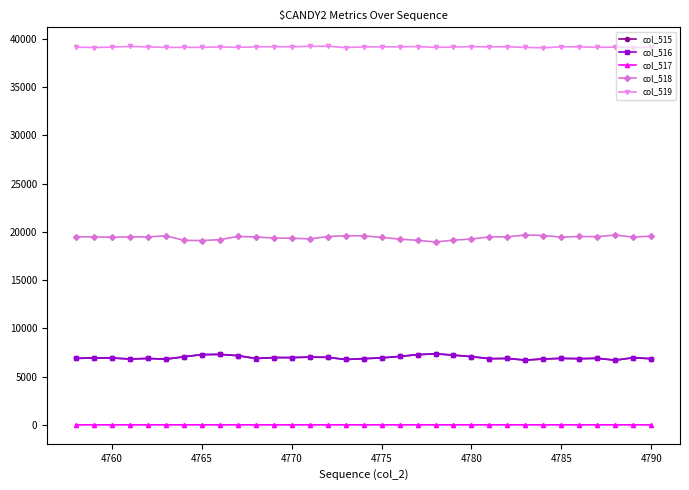

True or false: col_515 has more than 2 interior local peaks.

True